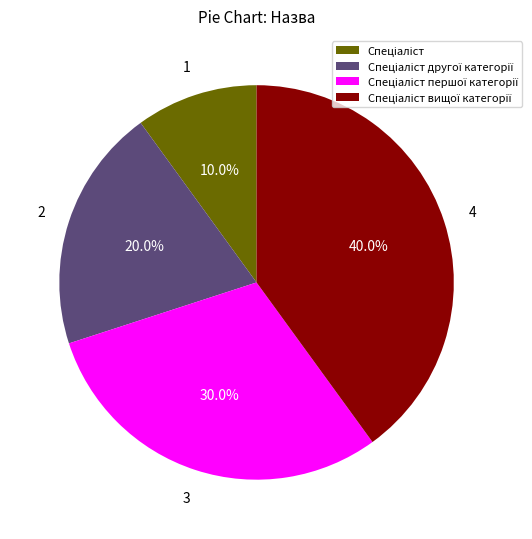

How many slices are in this pie chart?

4